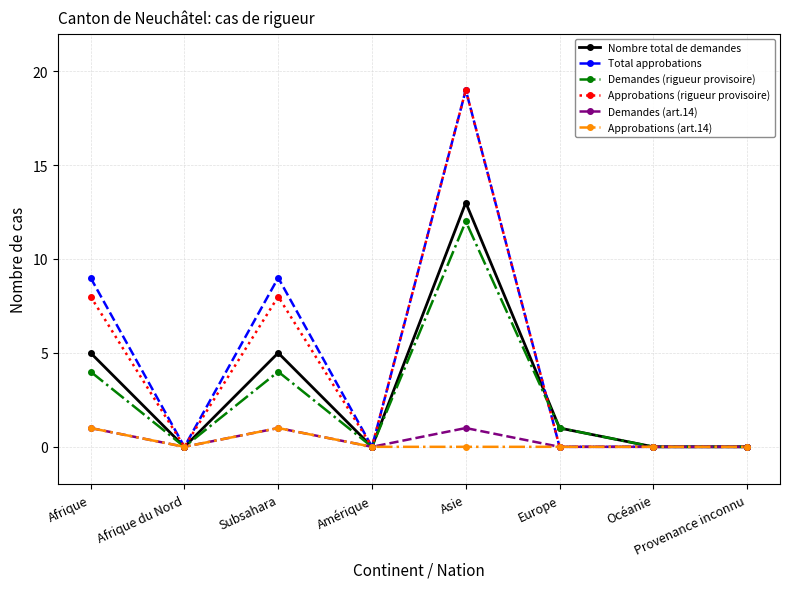

Count the Demandes (art.14) values in the range 0 to 1.

8